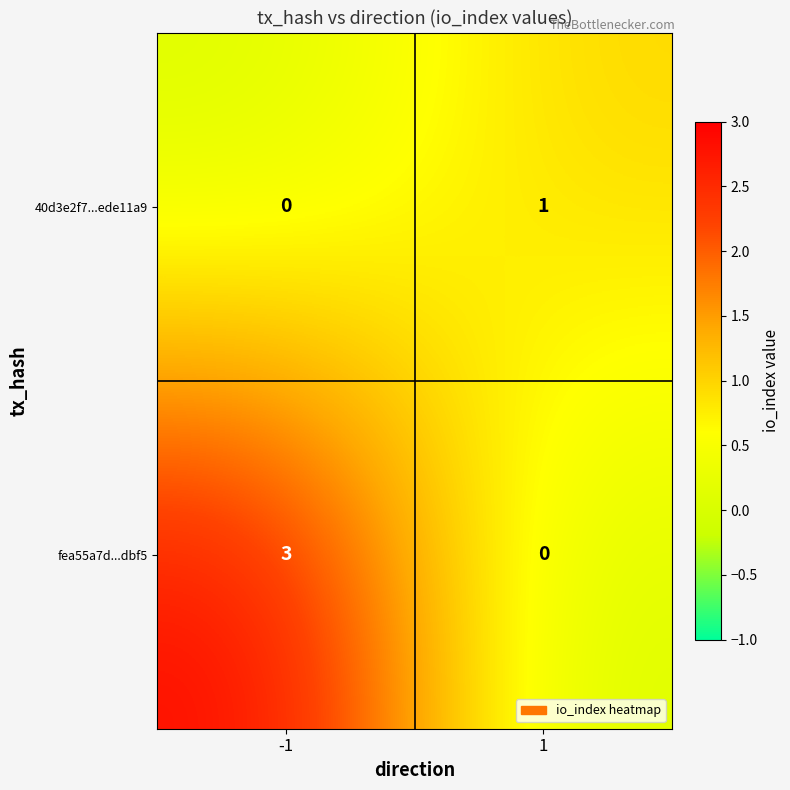

Rank the series at -1 from lowest to highest value.

40d3e2f7...ede11a9, fea55a7d...dbf5